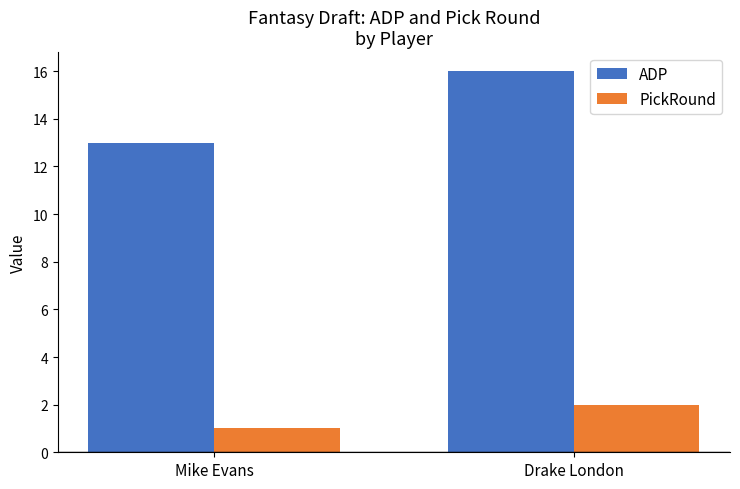

How many series are shown in this chart?

2